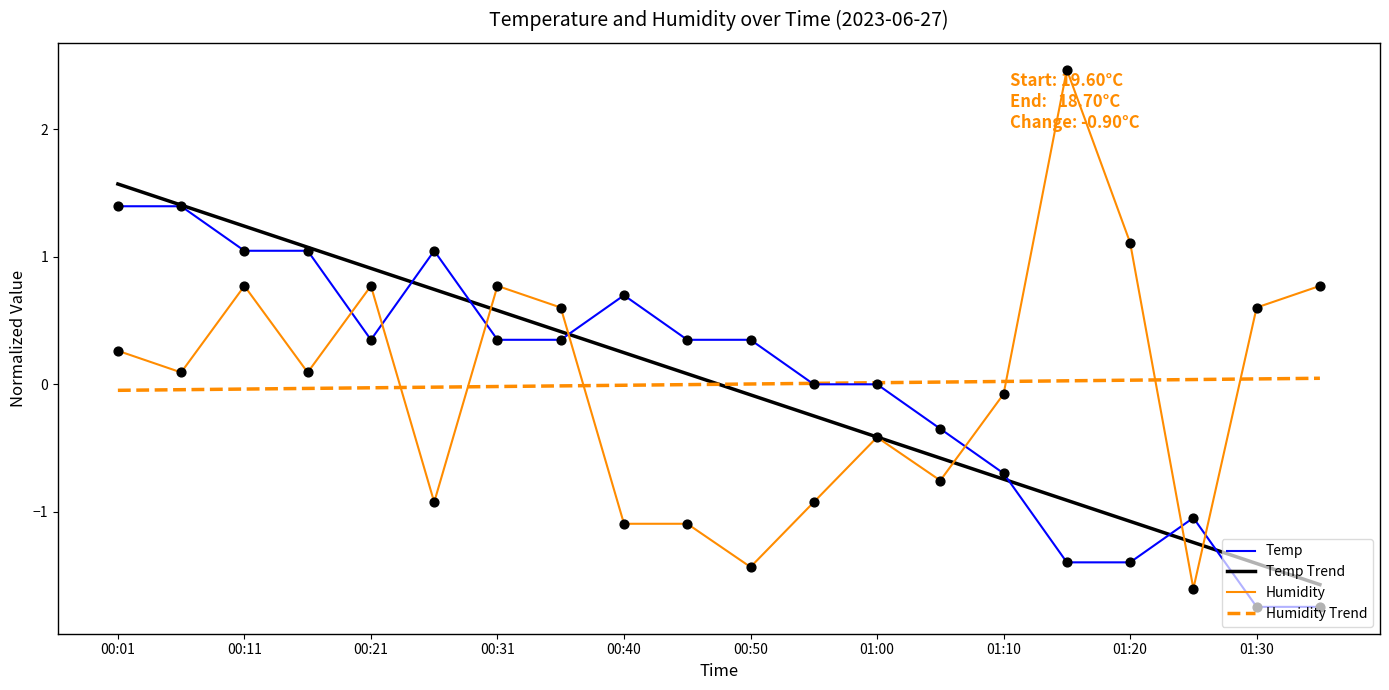

What is the lowest value of the Humidity series?

-1.6